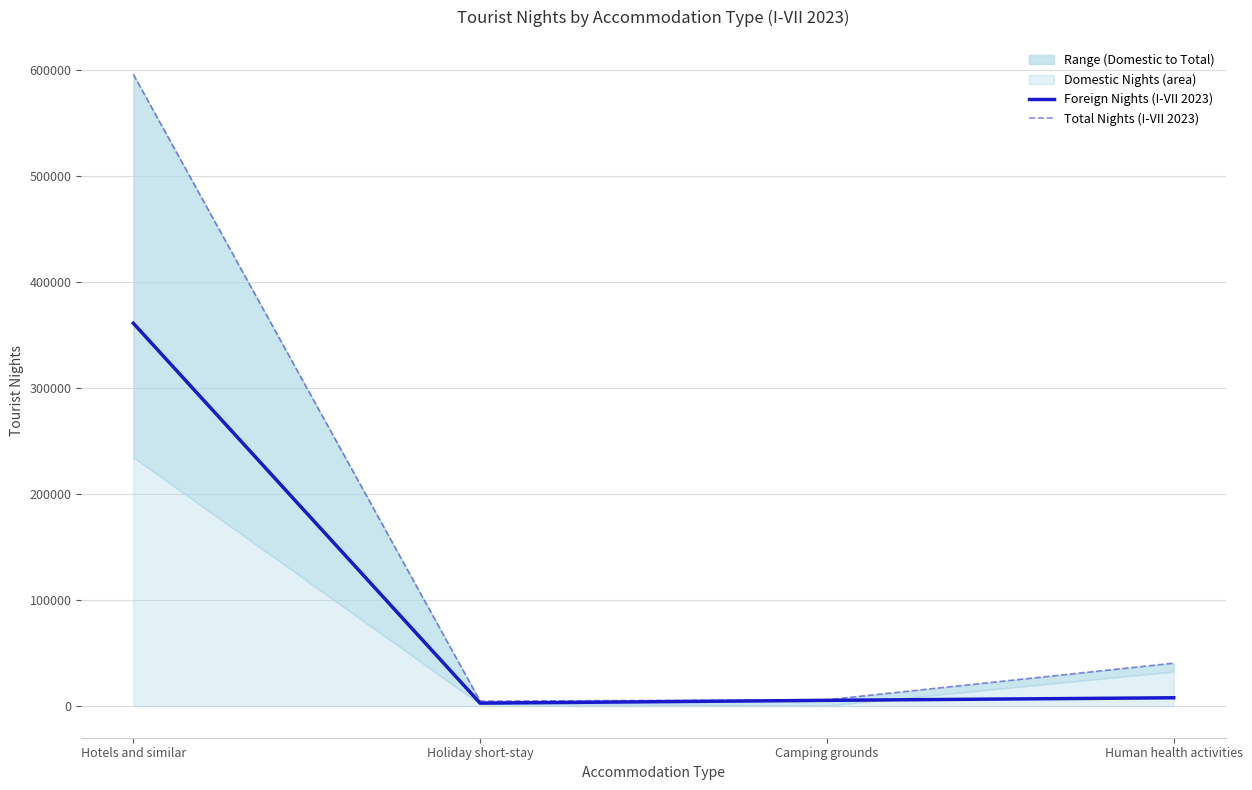

Is the value of Foreign Nights (I-VII 2023) at Human health activities greater than the value of Total Nights (I-VII 2023) at Camping grounds?

Yes